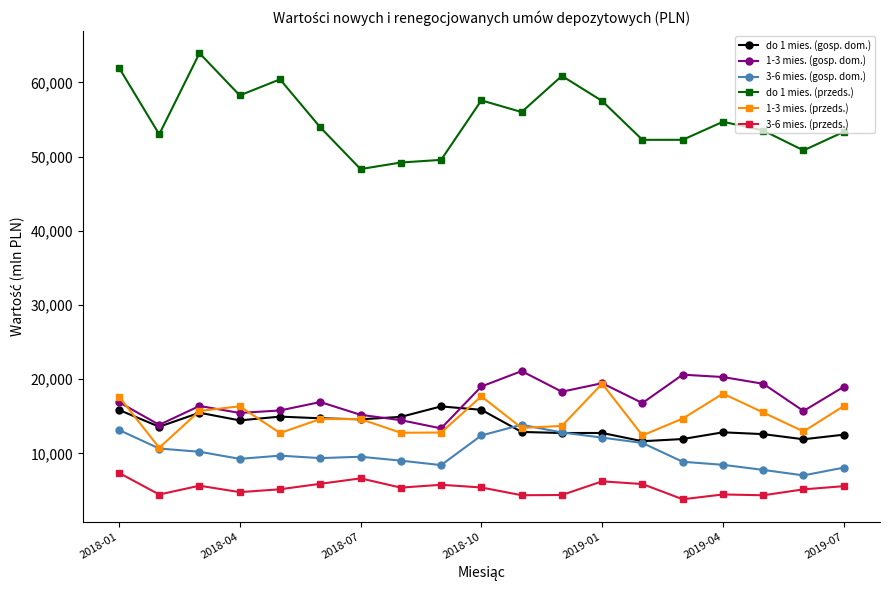

At how many categories does at least one series exceed 28682?

19